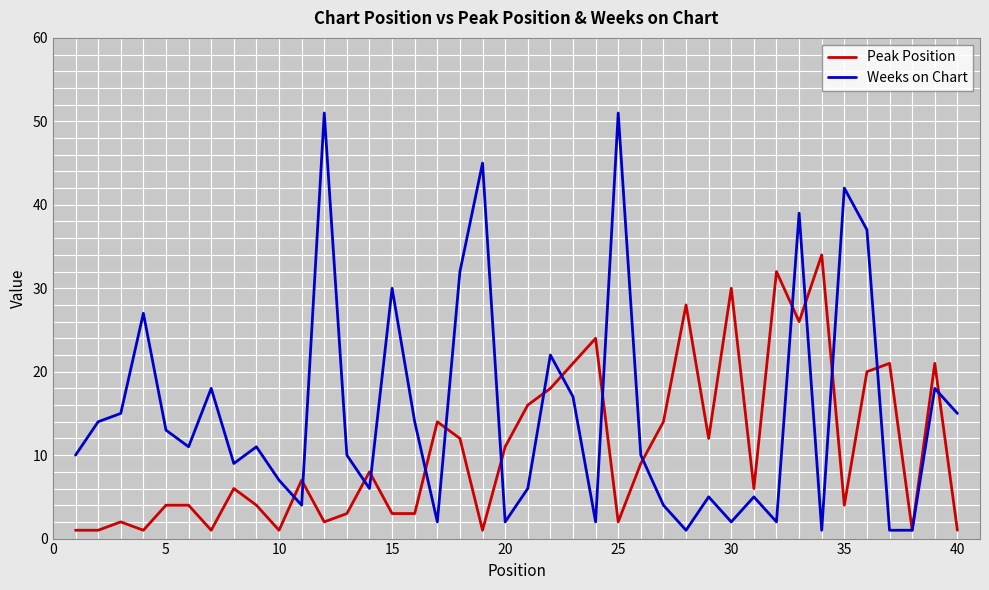

Which series has the largest total across all categories?

Weeks on Chart